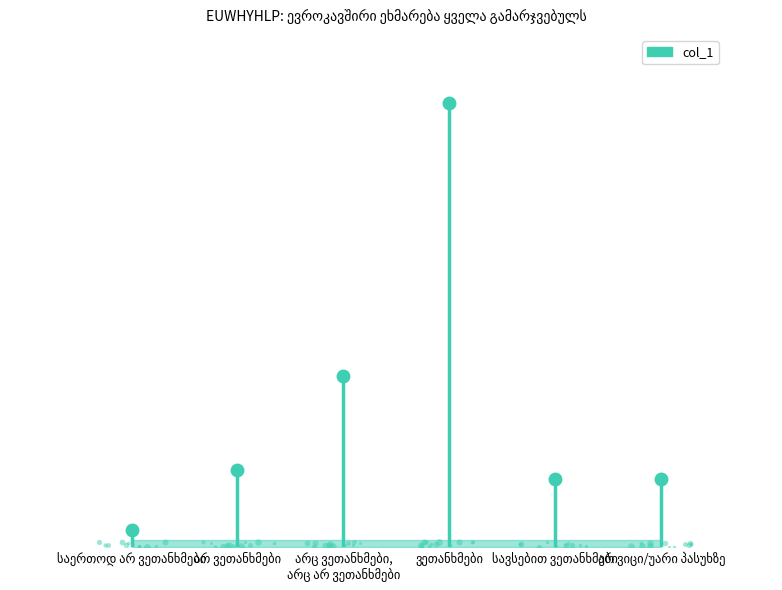

Rank the categories by value from highest to lowest.

ვეთანხმები, არც ვეთანხმები,
არც არ ვეთანხმები, არ ვეთანხმები, სავსებით ვეთანხმები, არ ვიცი/უარი პასუხზე, საერთოდ არ ვეთანხმები